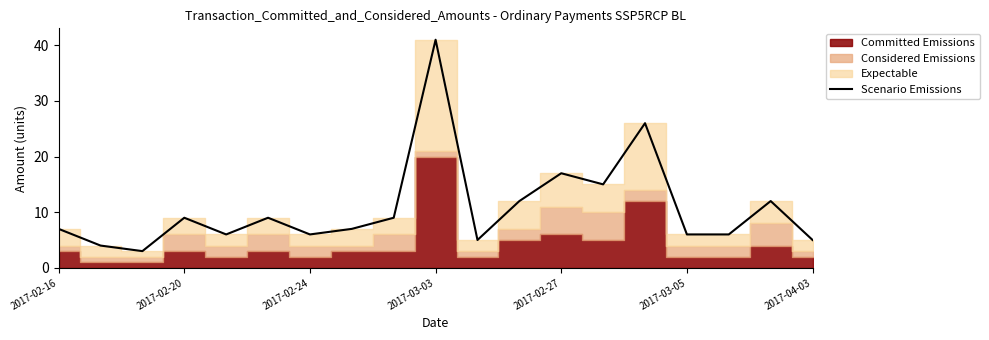

At which label does Scenario Emissions reach its peak?

2017-03-03